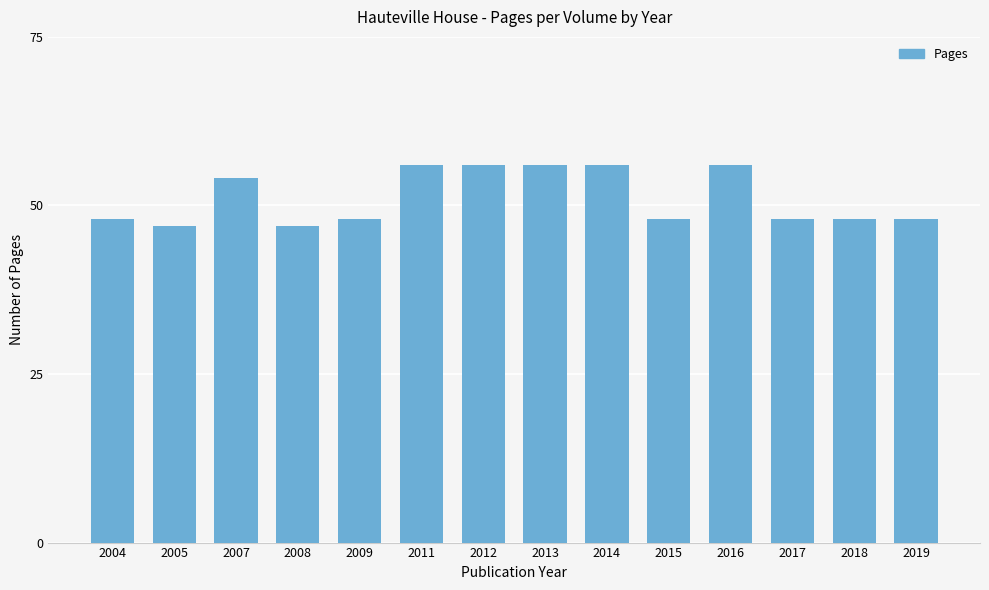

Reading left to right, transcribe all the data shown in this chart.

48	47	54	47	48	56	56	56	56	48	56	48	48	48